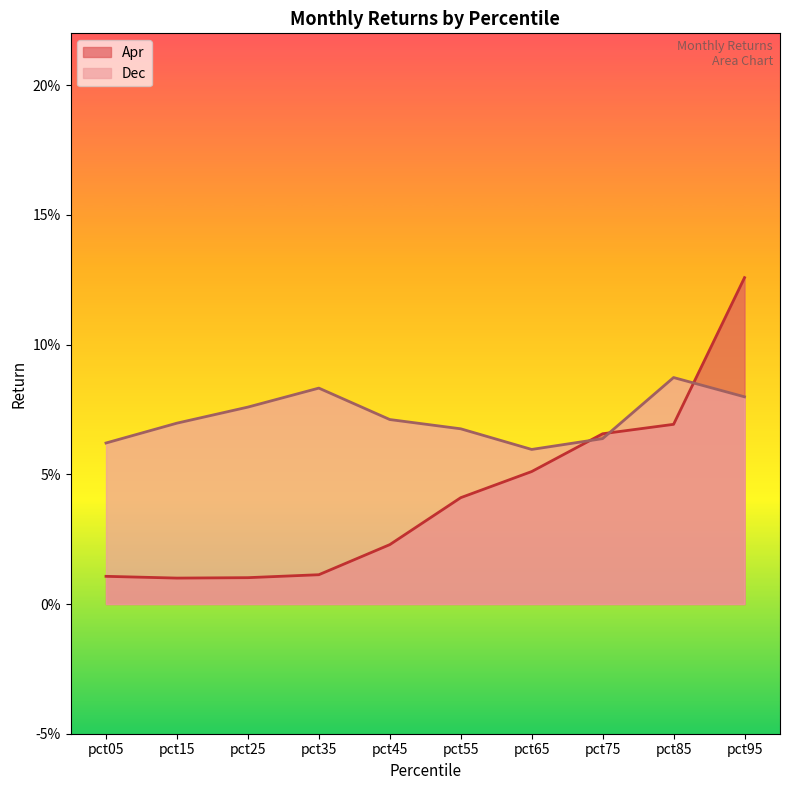

Which category has the lowest value in the Dec series?

pct65